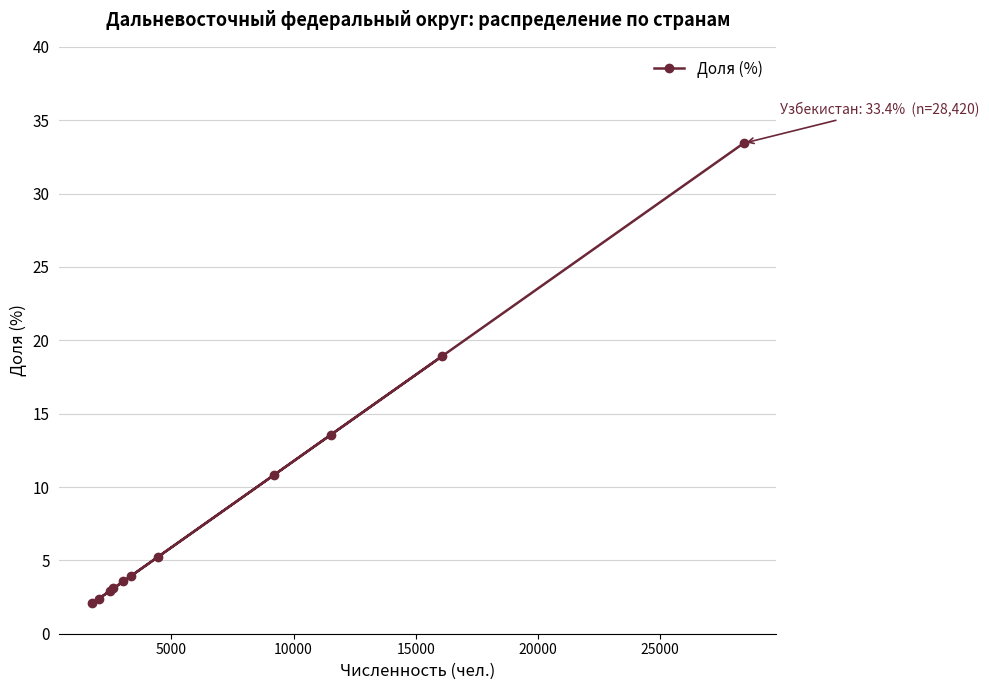

What is the value of the 9th point from the left?

13.6